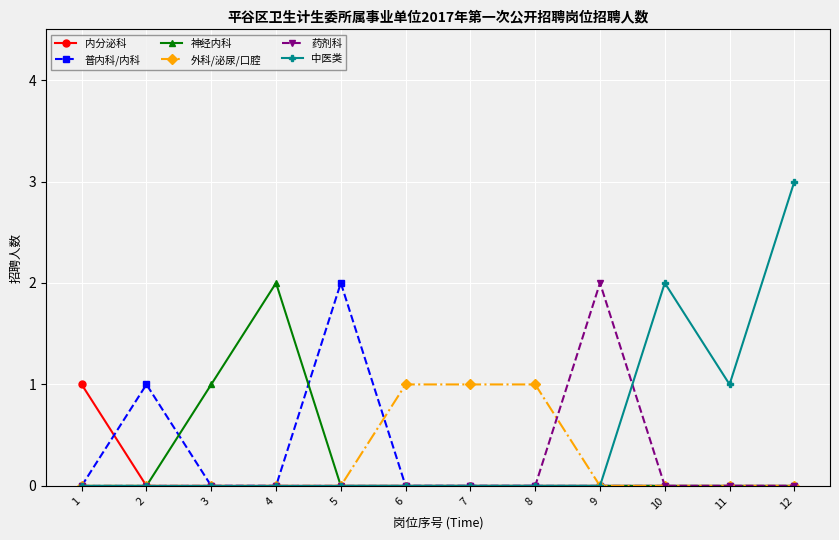

At which label does 药剂科 reach its peak?

9